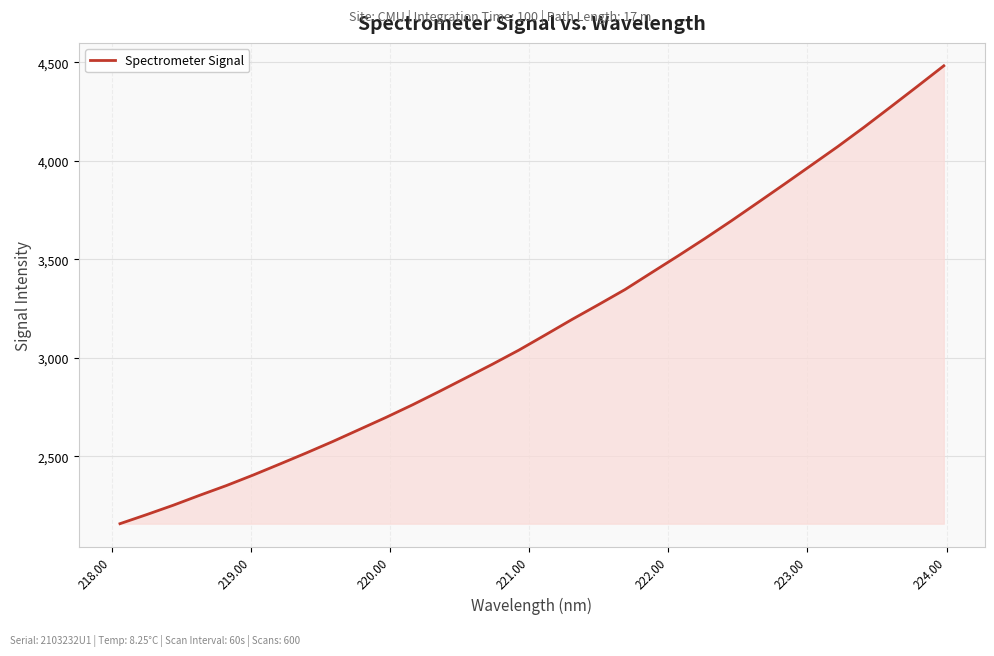

What is the difference between the maximum and minimum values?

2323.4